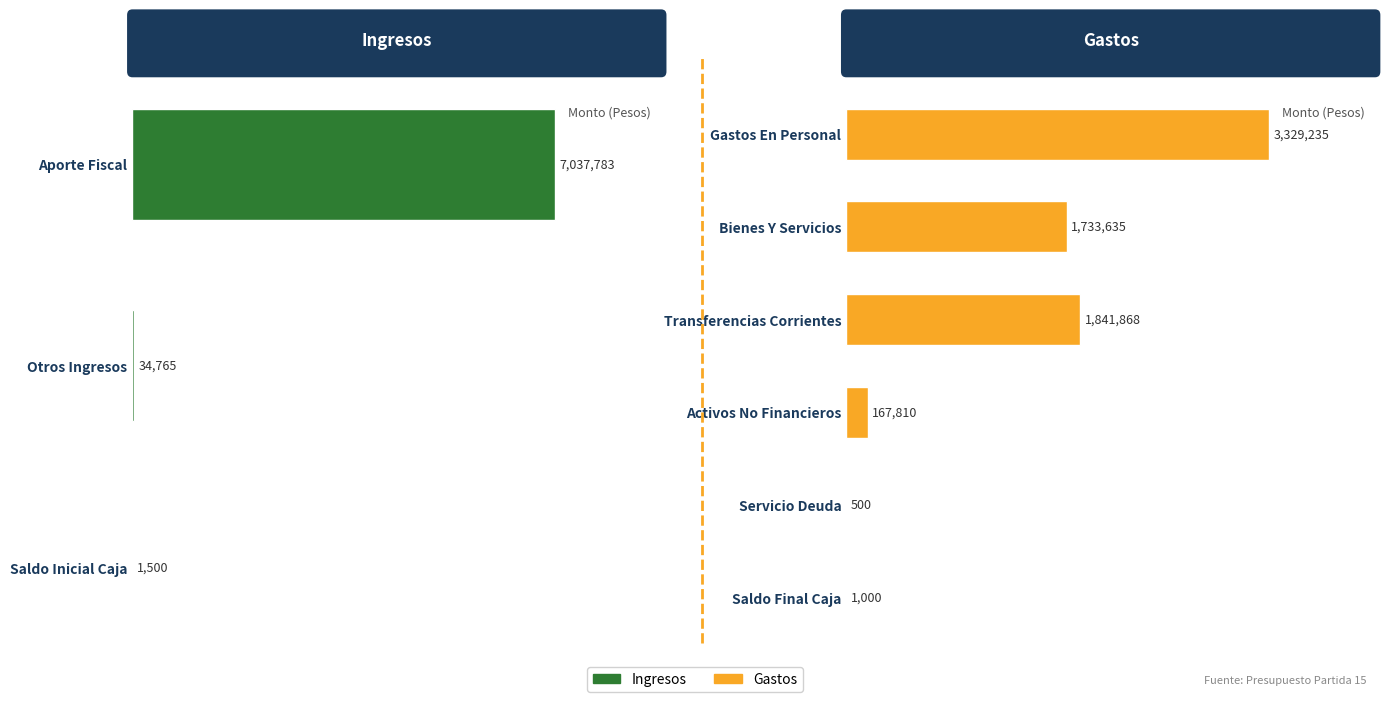

Rank the categories by value from lowest to highest.

SERVICIO DEUDA, SALDO FINAL CAJA, SALDO INICIAL CAJA, OTROS INGRESOS, ACTIVOS NO FINANCIEROS, BIENES Y SERVICIOS, TRANSFERENCIAS CORRIENTES, GASTOS EN PERSONAL, APORTE FISCAL